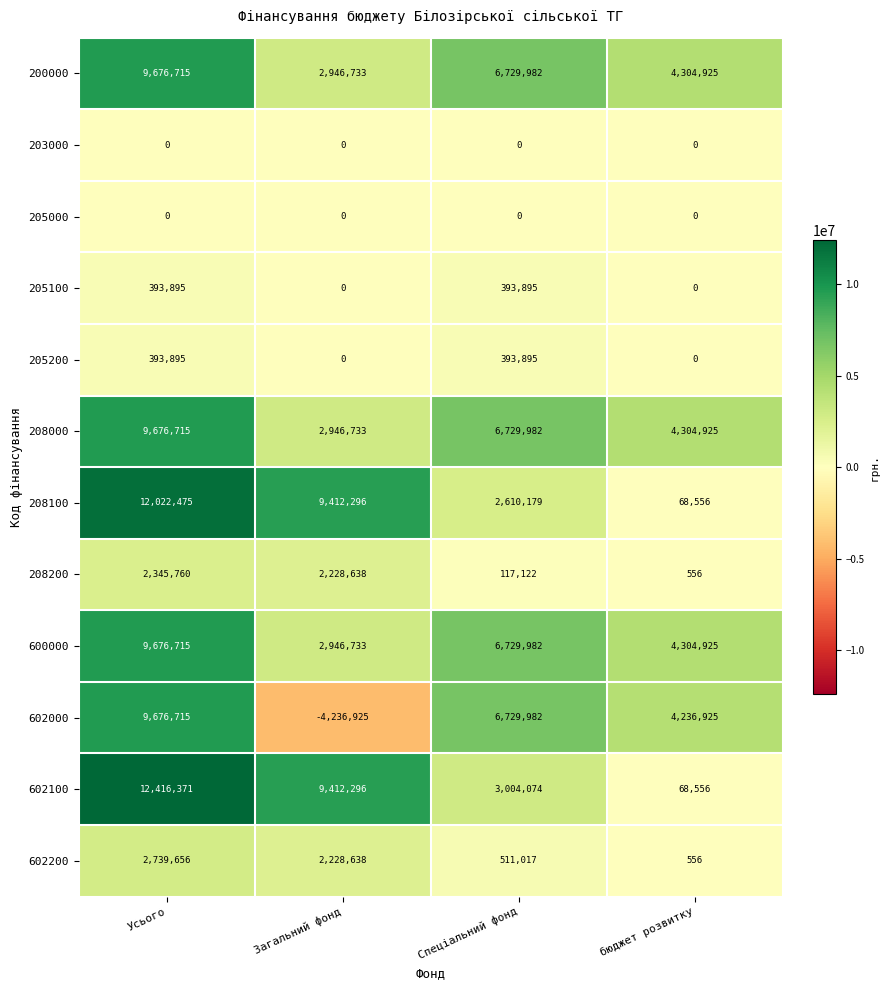

List the labels in order of 602000 value, largest first.

Усього, Спеціальний фонд, бюджет розвитку, Загальний фонд